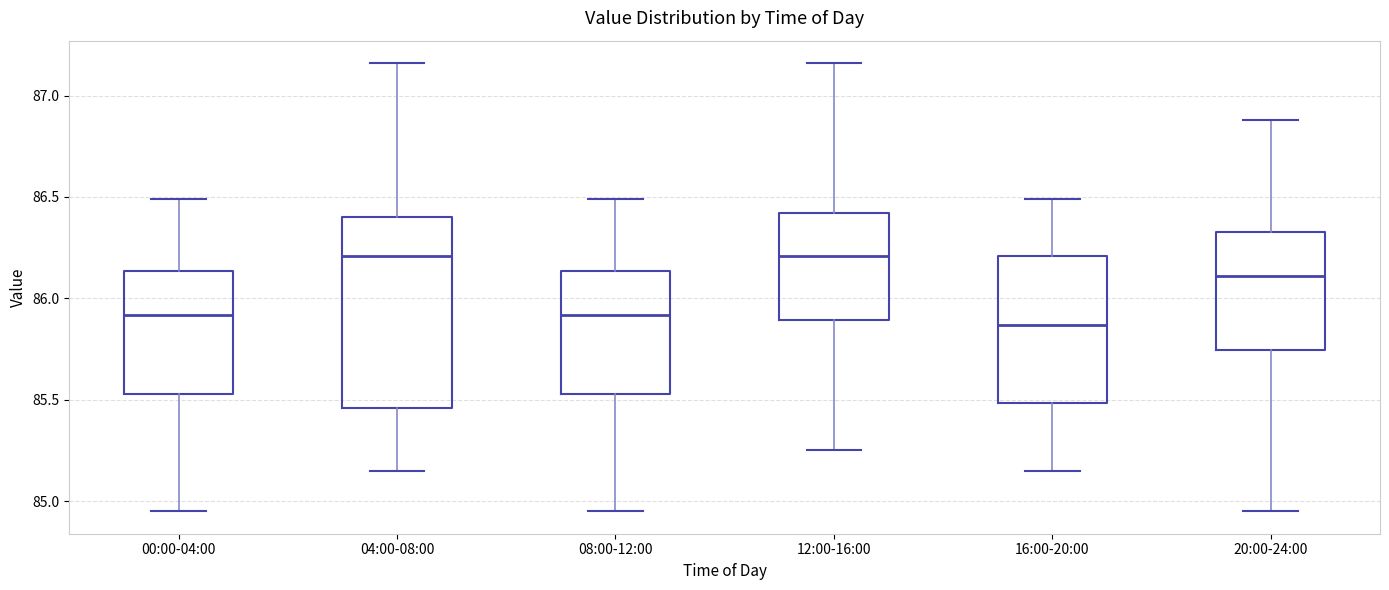

Reading left to right, read every box against the y-axis: the position of its median line, the range the box covers, and the ends of its whiskers. The values are not printed on the chart, so give them approximately, as read against the axis.

00:00-04:00: median 85.90, box 85.55 to 86.15, whiskers 84.95 to 86.50
04:00-08:00: median 86.20, box 85.45 to 86.40, whiskers 85.15 to 87.15
08:00-12:00: median 85.90, box 85.55 to 86.15, whiskers 84.95 to 86.50
12:00-16:00: median 86.20, box 85.90 to 86.40, whiskers 85.25 to 87.15
16:00-20:00: median 85.85, box 85.50 to 86.20, whiskers 85.15 to 86.50
20:00-24:00: median 86.10, box 85.75 to 86.35, whiskers 84.95 to 86.90